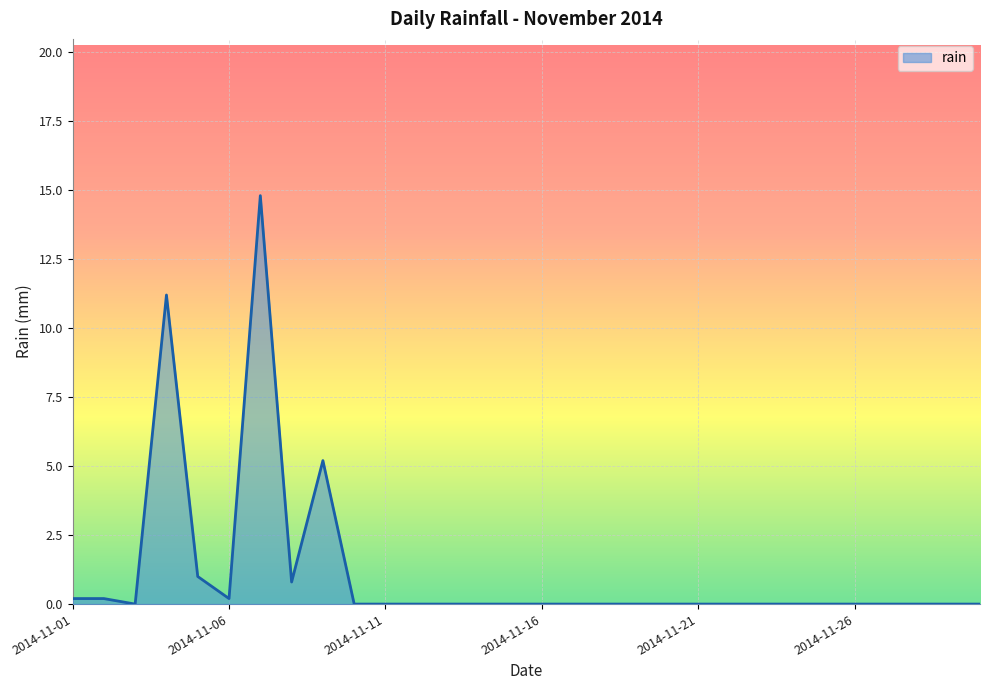

What is the sum of all values?

33.6